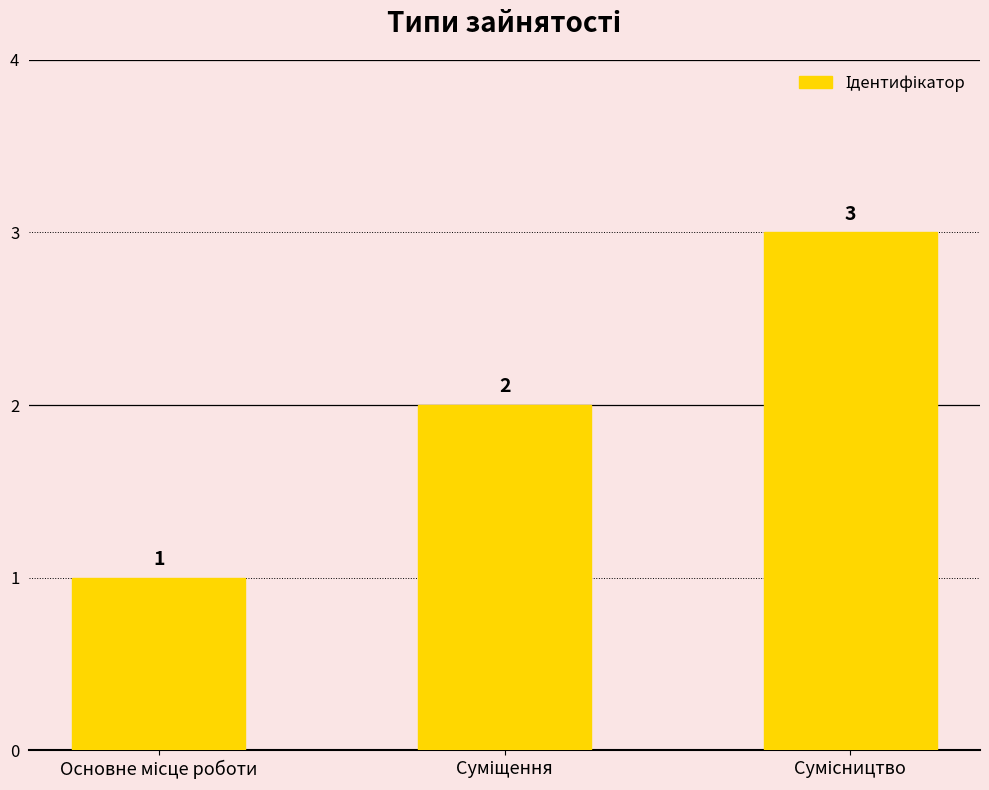

How many categories are shown in the chart?

3